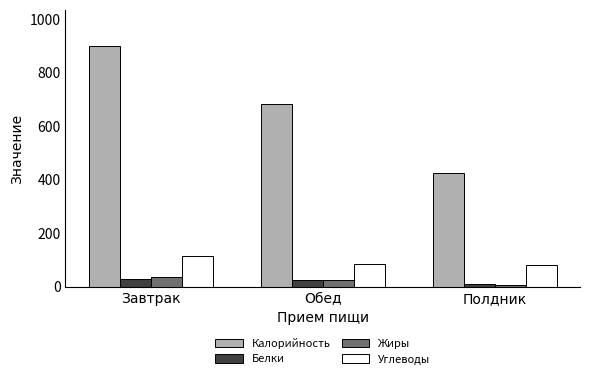

Which category has the lowest value across all series?

Полдник